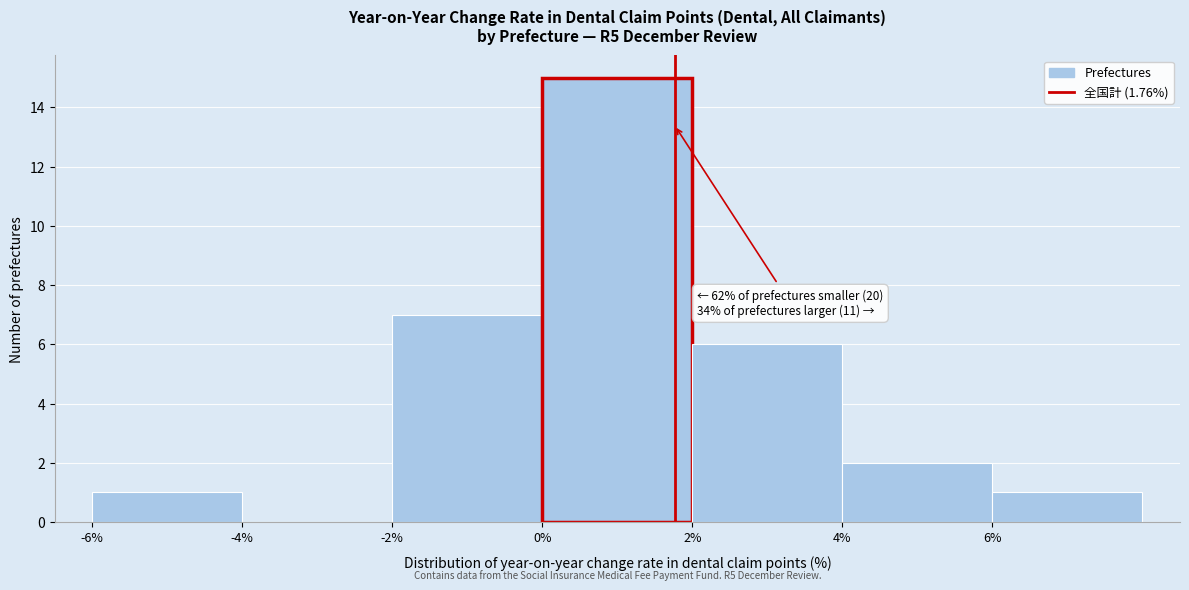

Over which range of the x-axis is the bar tallest?

0 to 2